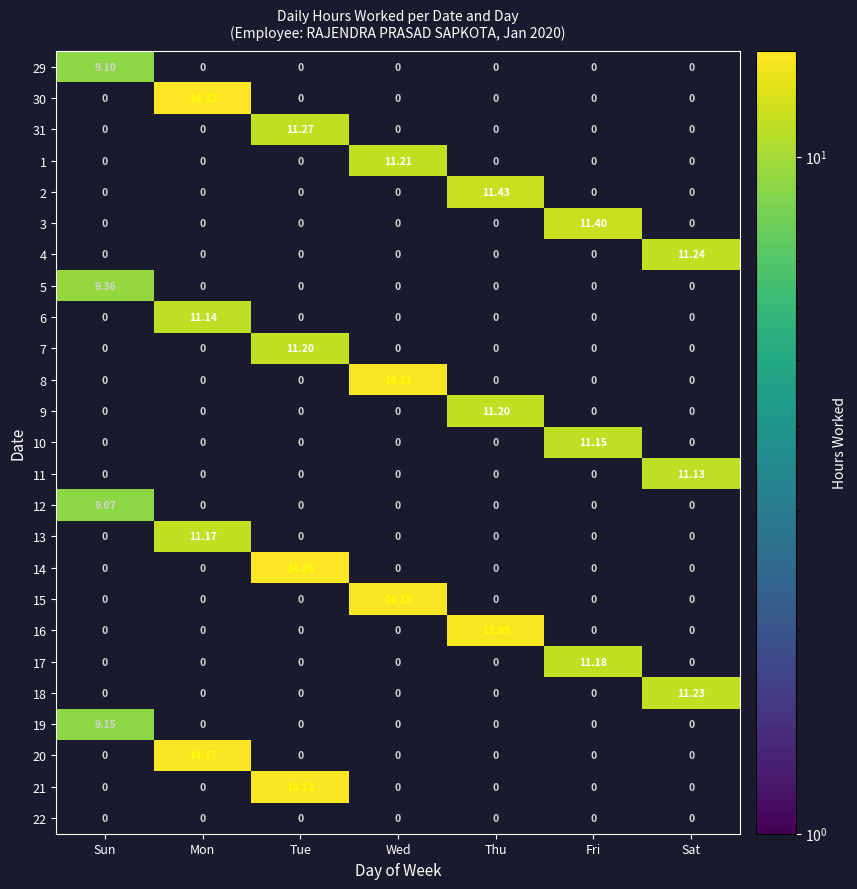

Which category has the highest value across all series?

Mon